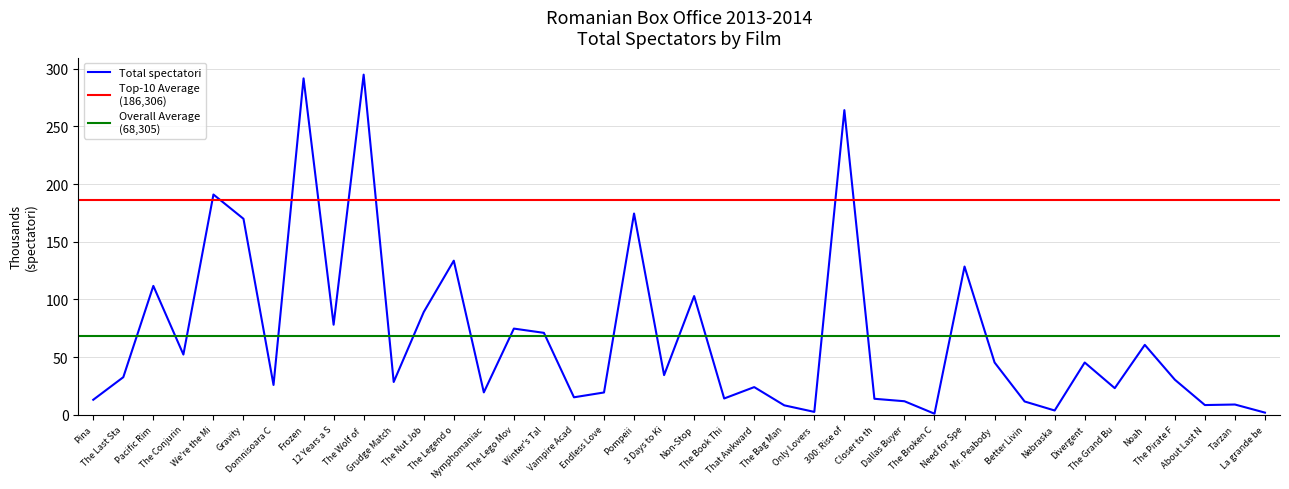

What is the minimum value shown in the chart?

969